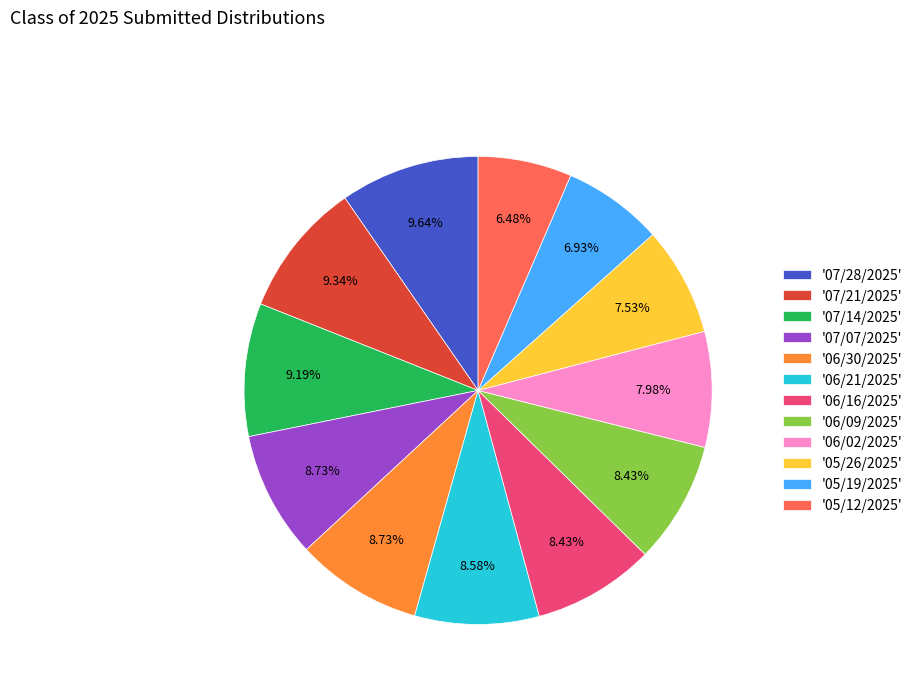

Is the sum of '06/16/2025' and '05/26/2025' greater than half?

No